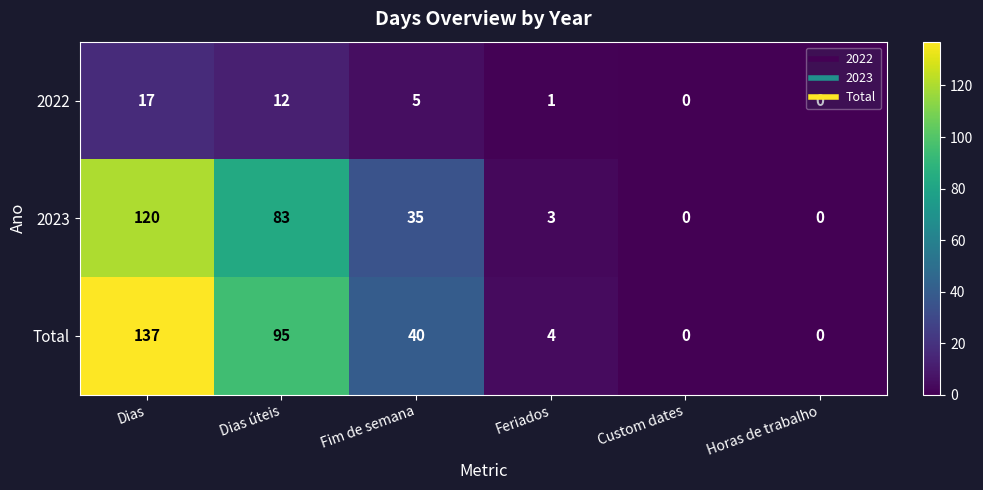

What is the difference between the highest and lowest values at Dias úteis?

83